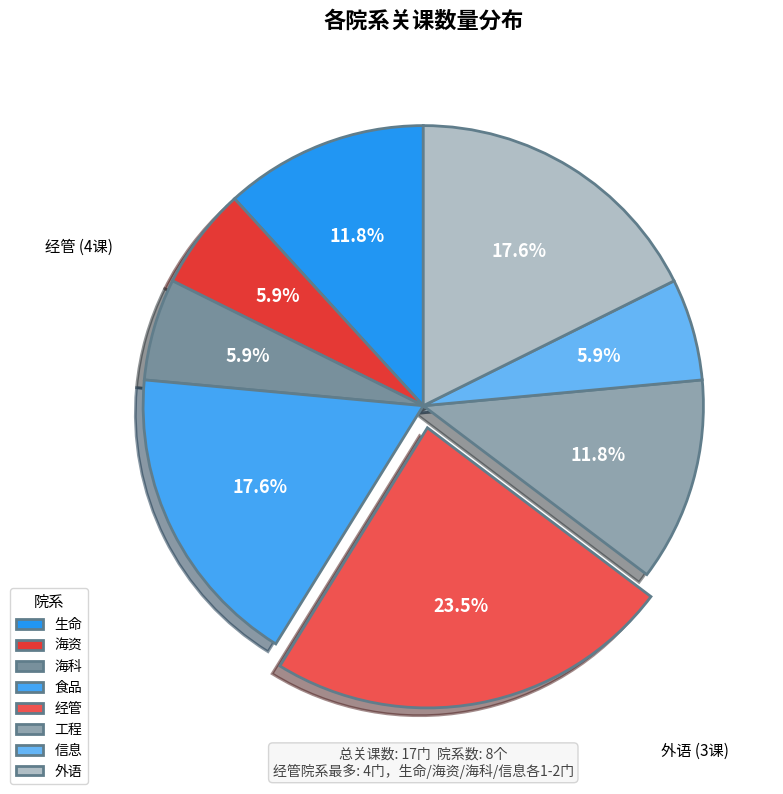

How many slices are in this pie chart?

8